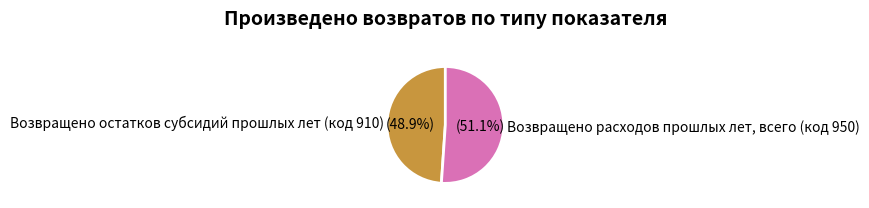

To the nearest percent, what percentage of the pie is Возвращено остатков субсидий прошлых лет (код 910)?

49%